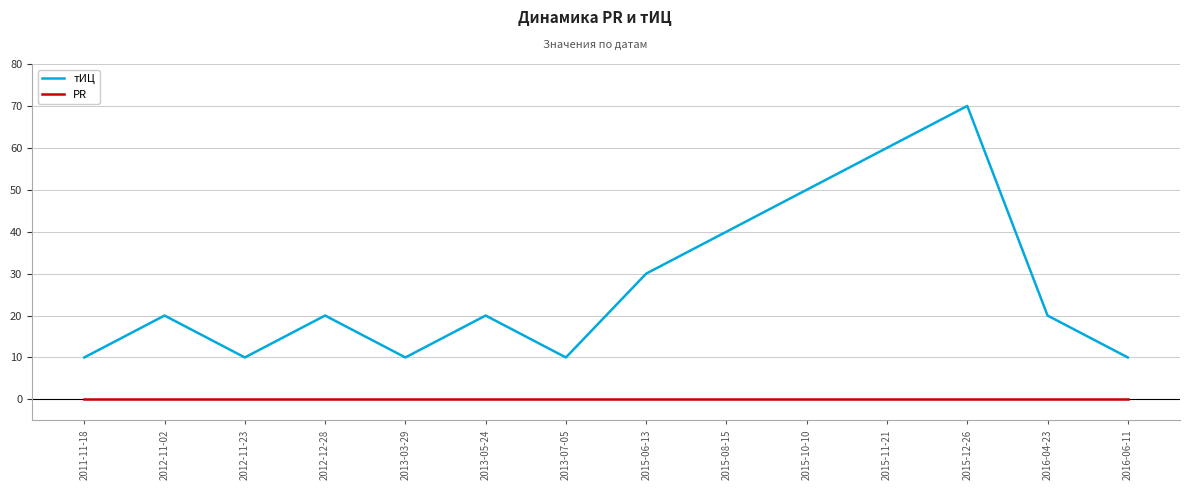

At which category does the chart reach its peak across all series?

2015-12-26